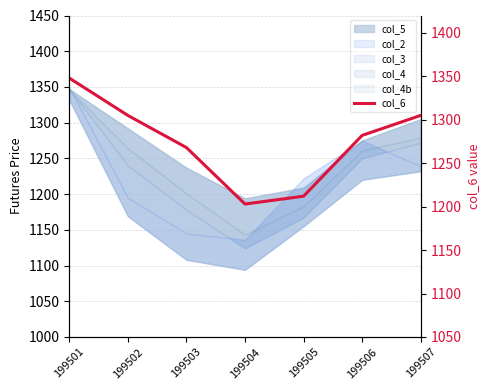

The value at 199504 is 1659. True or false?

False